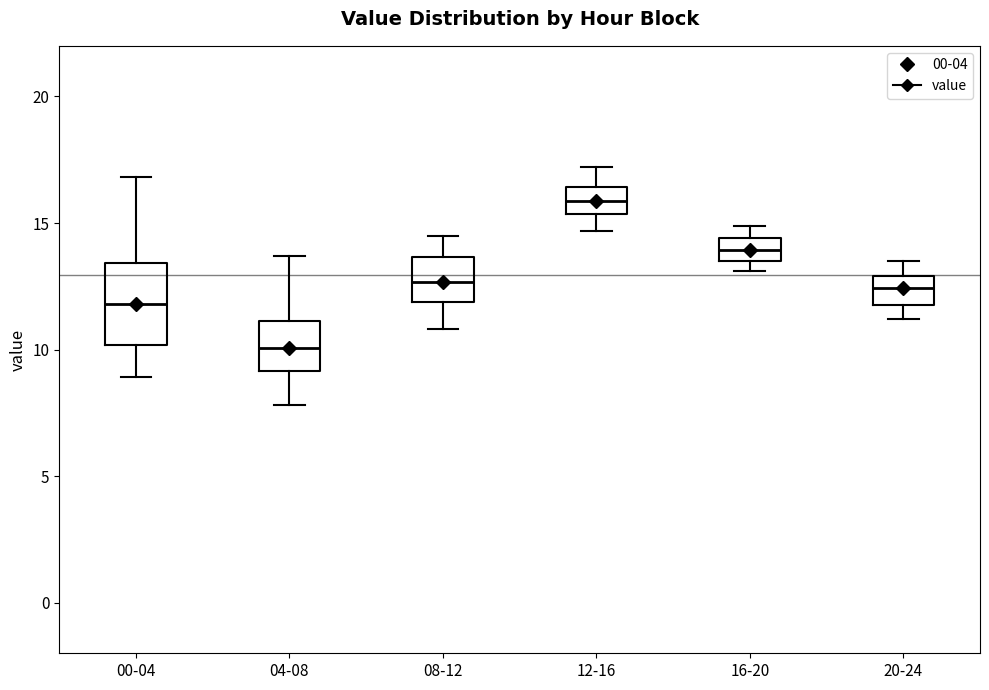

Which box has the lowest median line?

04-08